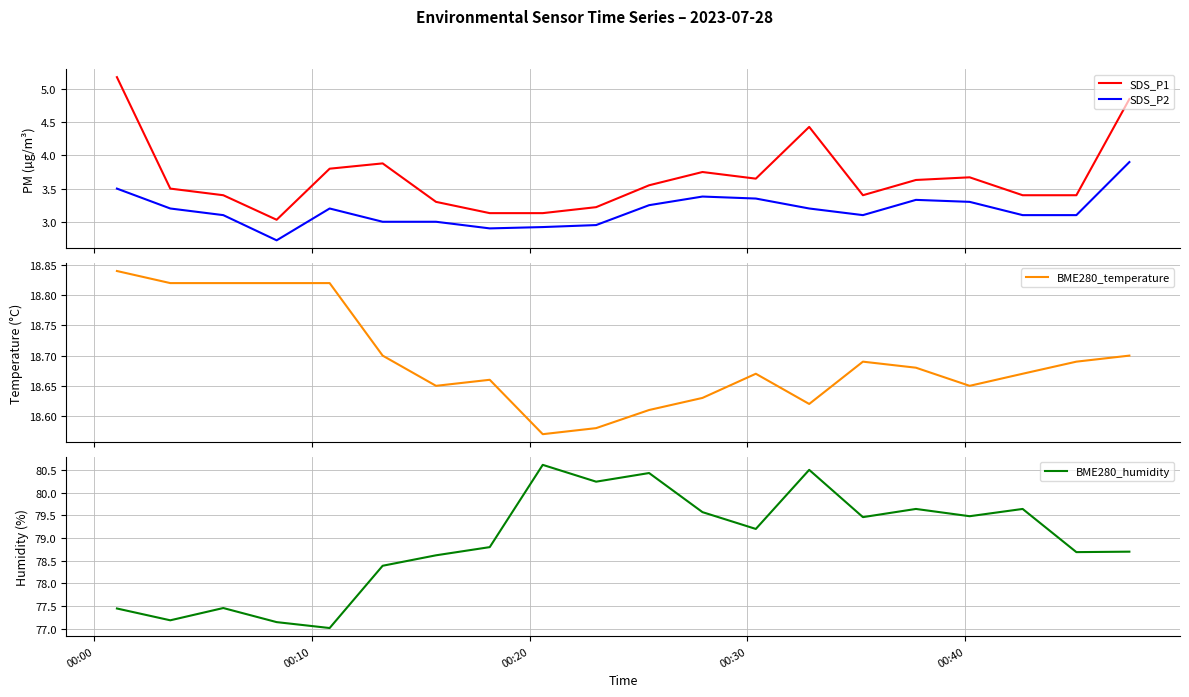

Is this an area chart (filled region under the line)?

No